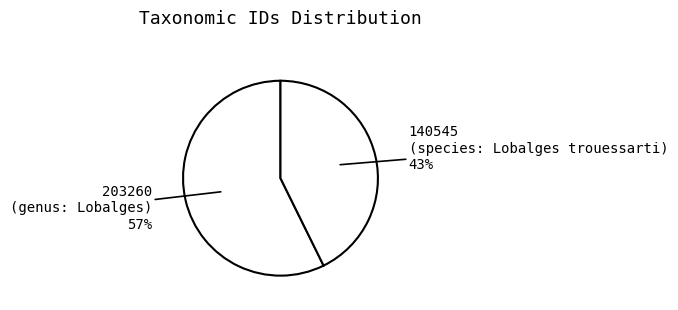

Count the number of slices in the pie.

2